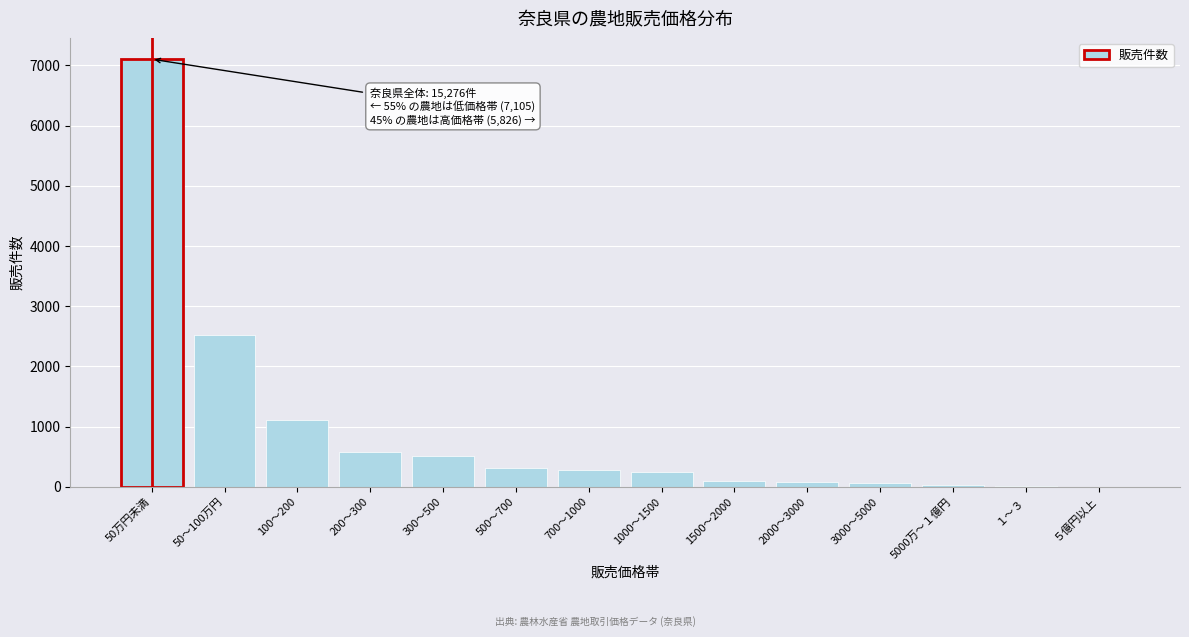

What is the sum of all values?

12931